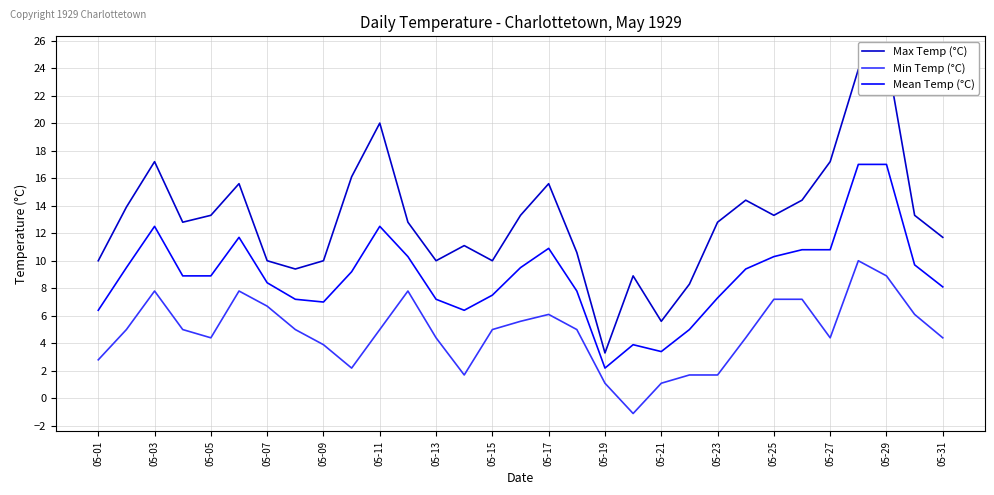

What is the highest value of the Mean Temp (°C) series?

17.0